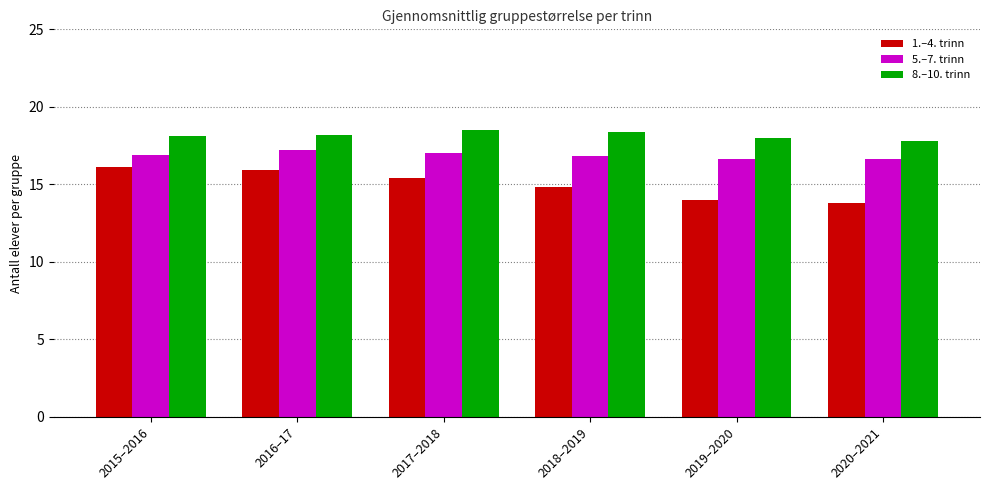

Is the value of 8.–10. trinn at 2015–2016 greater than the value of 5.–7. trinn at 2019–2020?

Yes